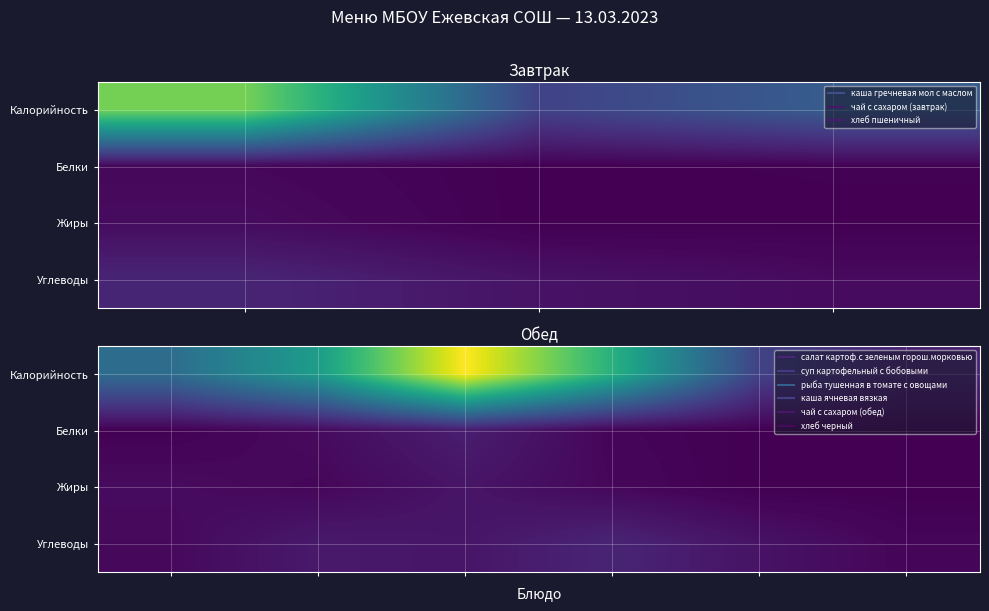

What is the difference between the second highest and second lowest values in the Жиры series?

8.9